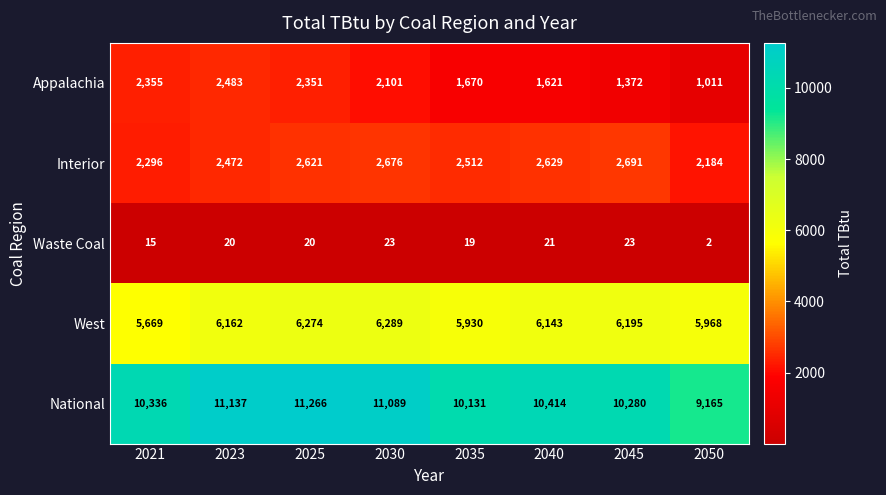

At which category is the sum across all series the highest?

2025